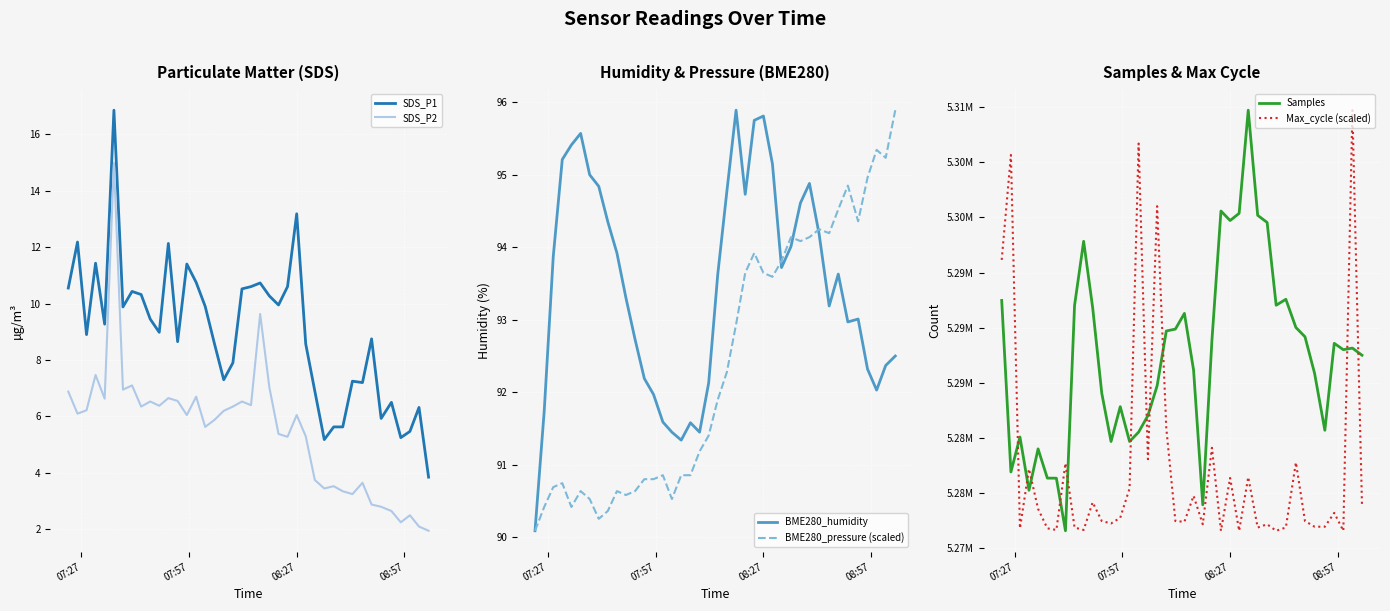

True or false: SDS_P2 and SDS_P1 intersect in this chart.

False